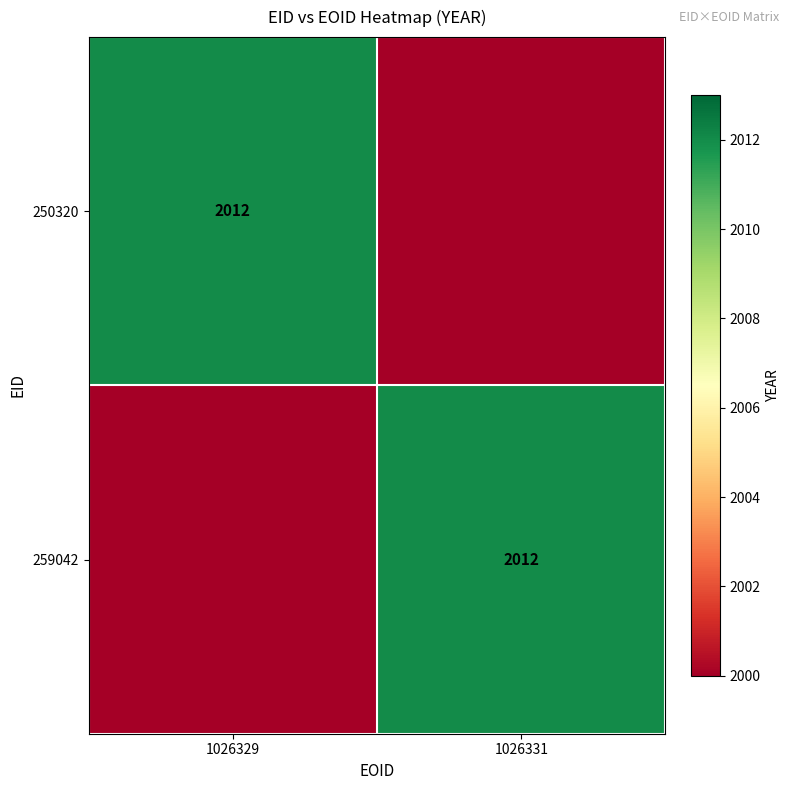

The 259042 series shows 2012 at 1026331. True or false?

True